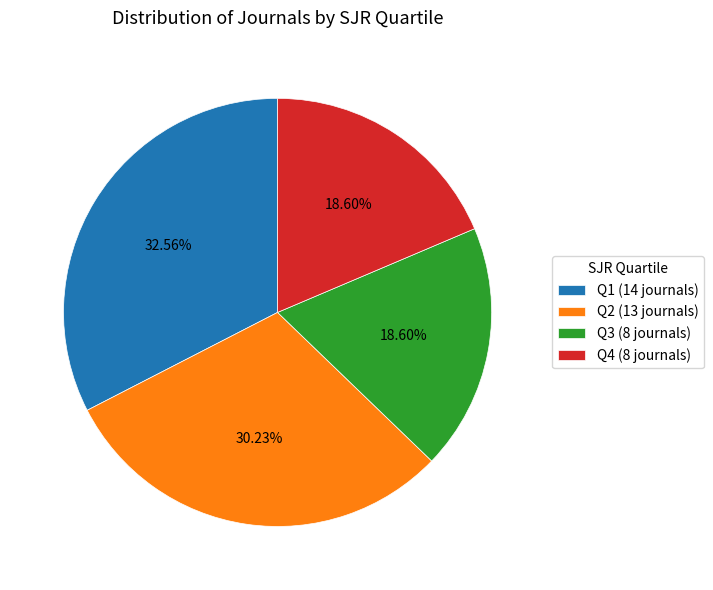

What is the total percentage of Q4 and Q2?

48.8%